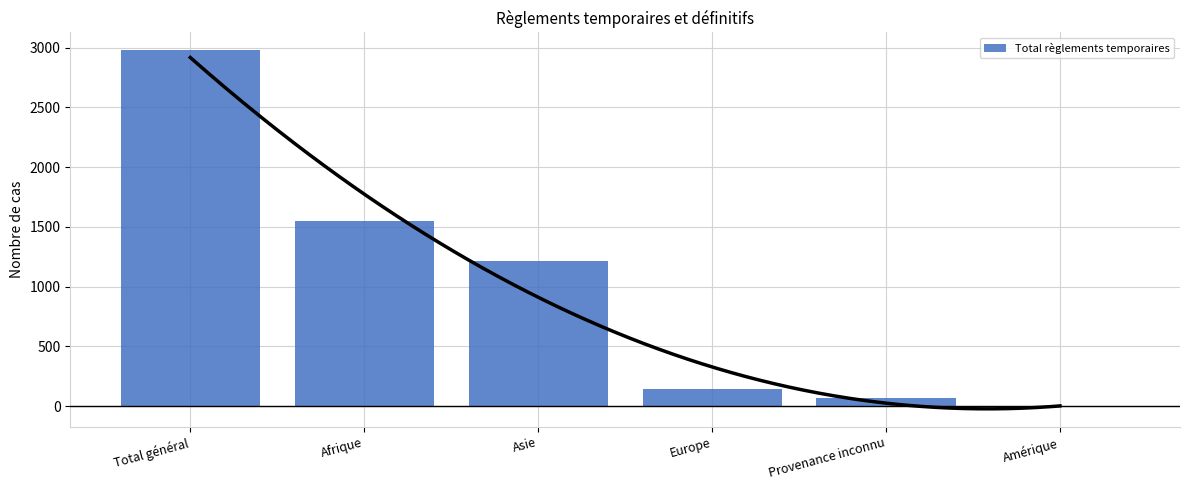

How many data points are less than 1218?

3